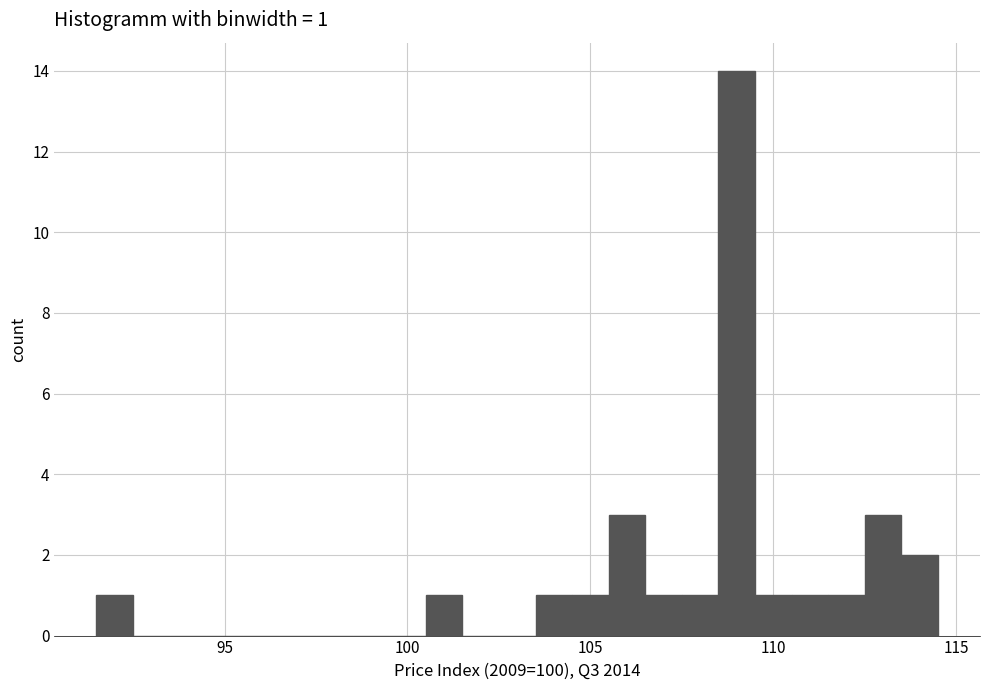

Read against the x-axis, roughly where is the centre of the tallest bar?

109.0